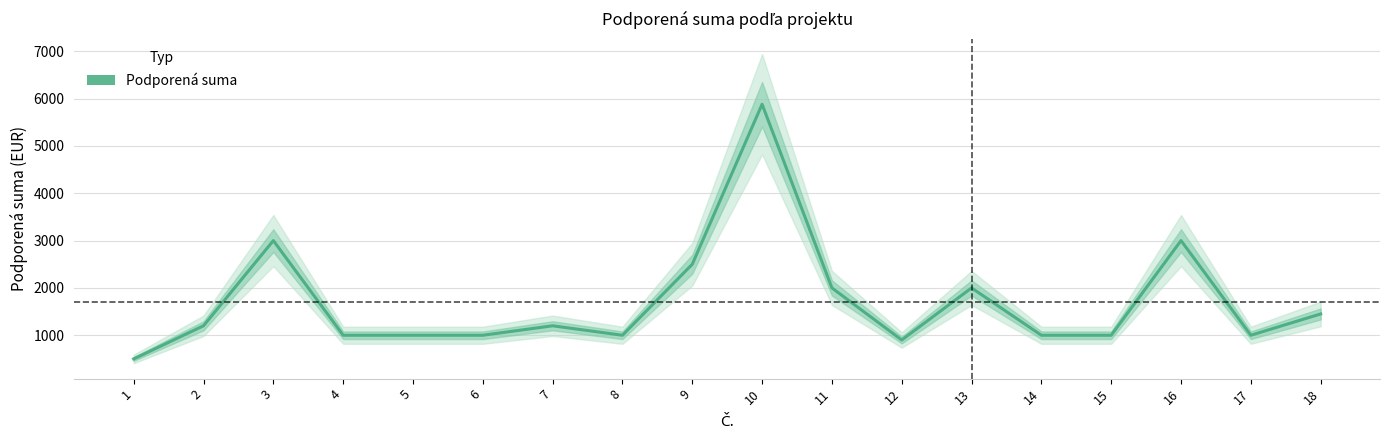

How many interior local valleys (lower than both neighbors) does the data have?

3